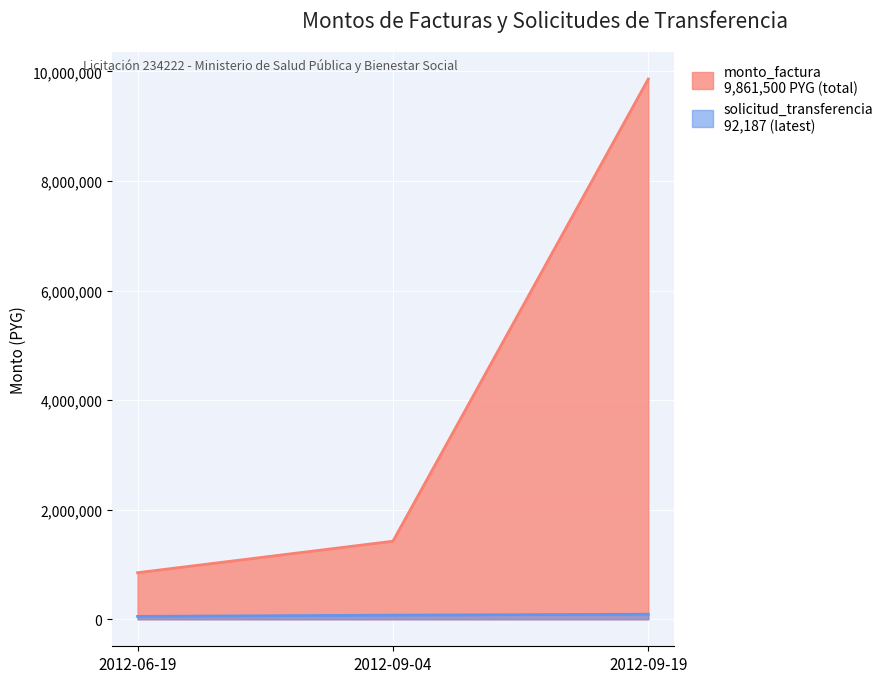

Which series has the largest range (max minus min)?

monto_factura